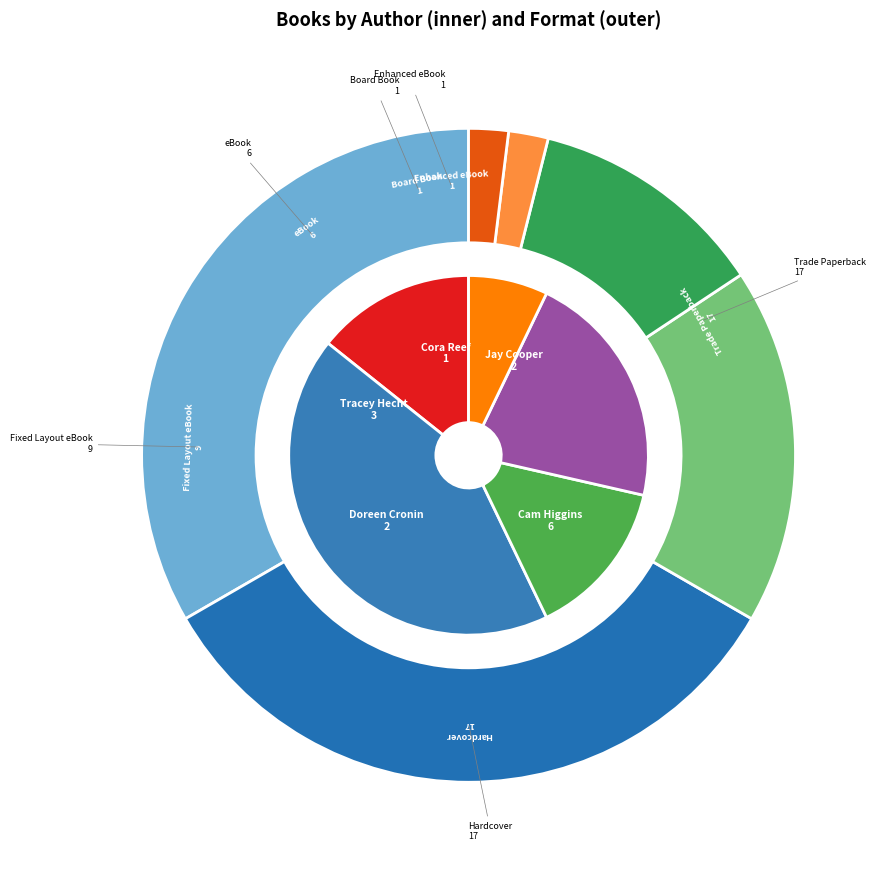

Rank the categories by value from lowest to highest.

Cora Reef, Jay Cooper, Doreen Cronin, Tracey Hecht, Cam Higgins